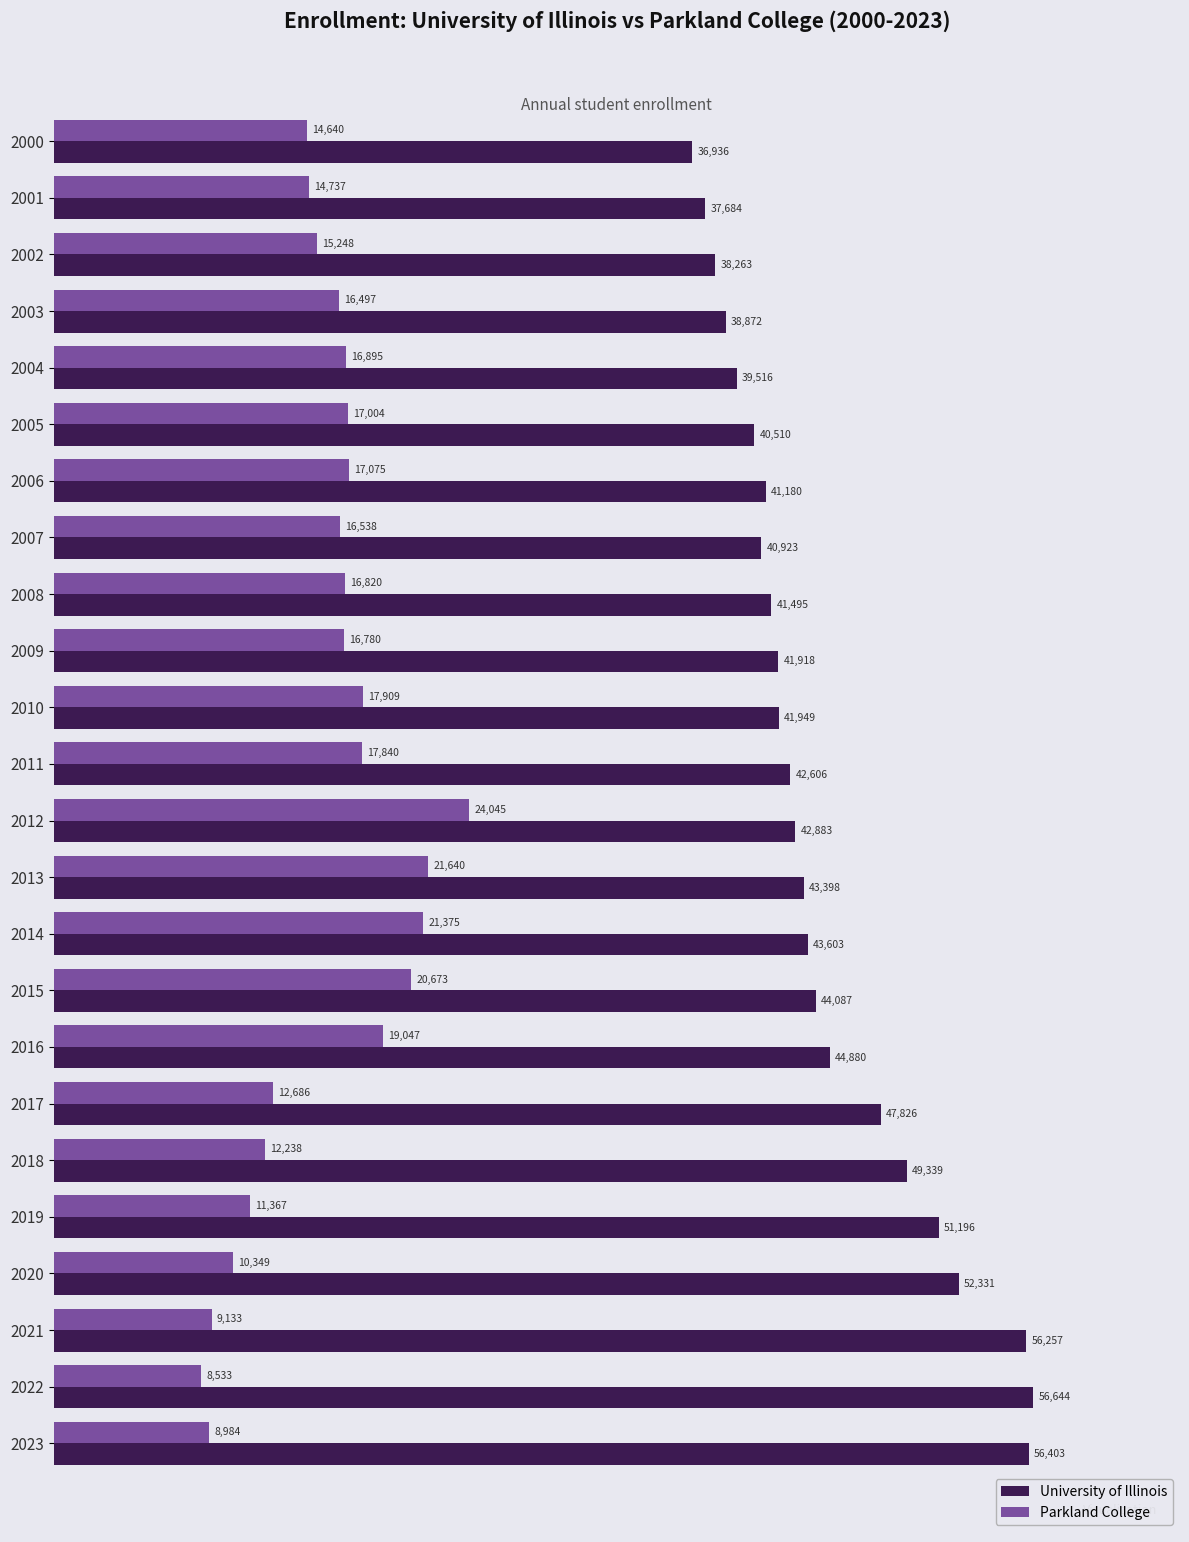

Where is Parkland College nearest to the value 16289?

2003